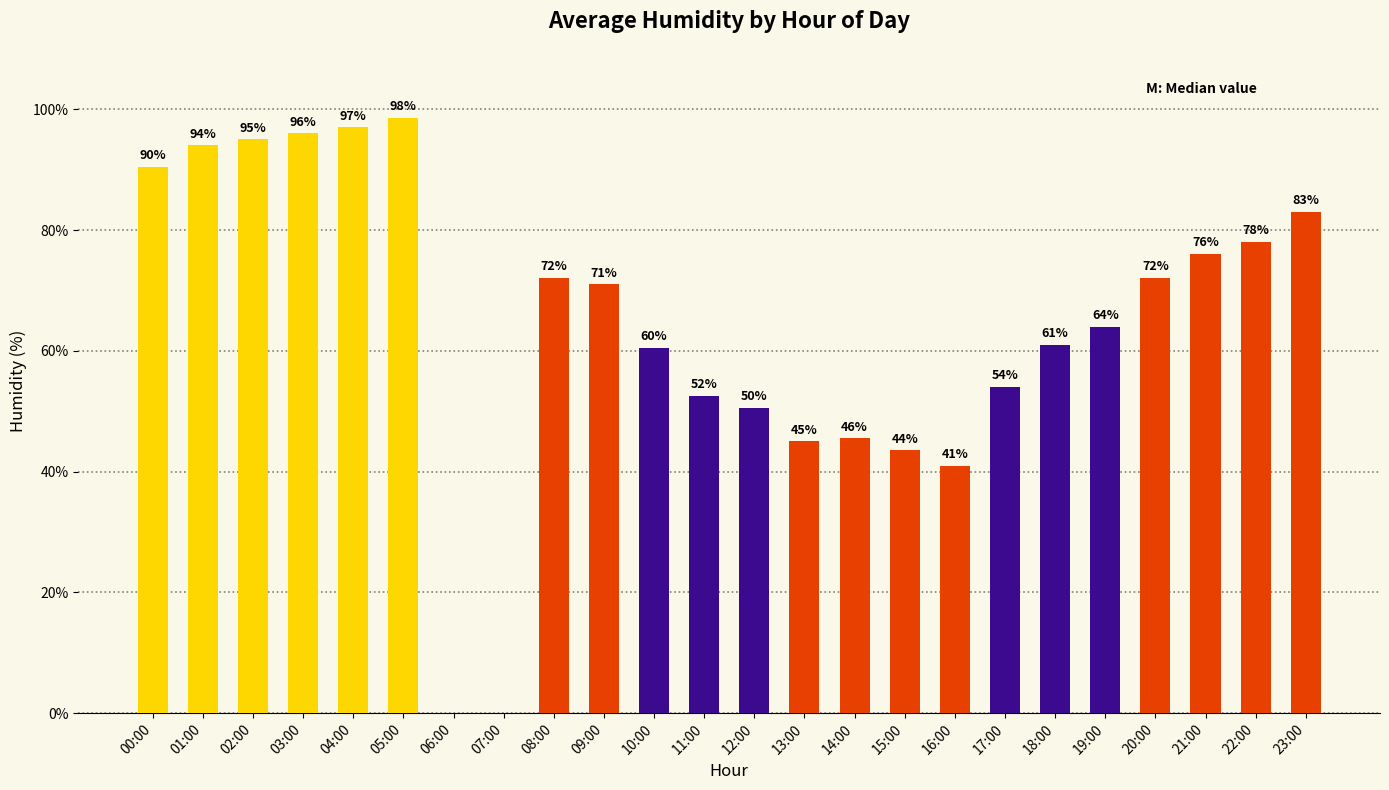

What is the sum of the values at 17:00 and 21:00?

130.0